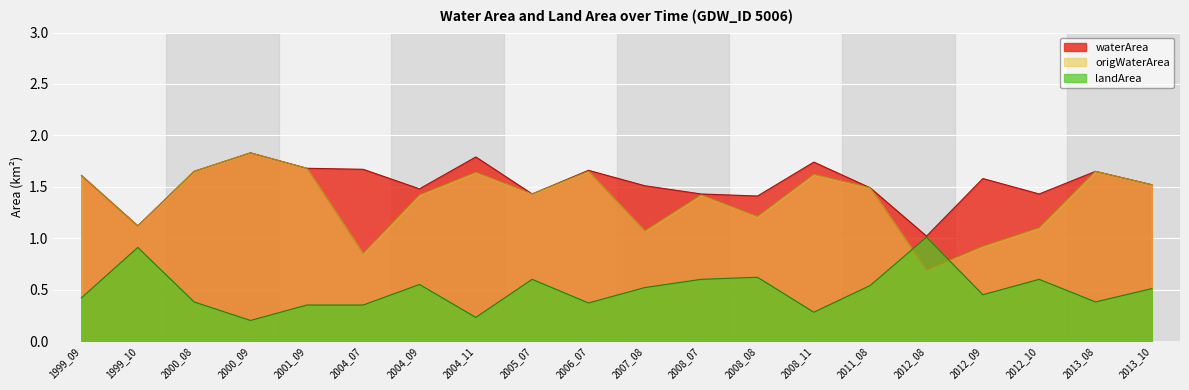

True or false: landArea has a value of 0.5 at 2011_08.

True